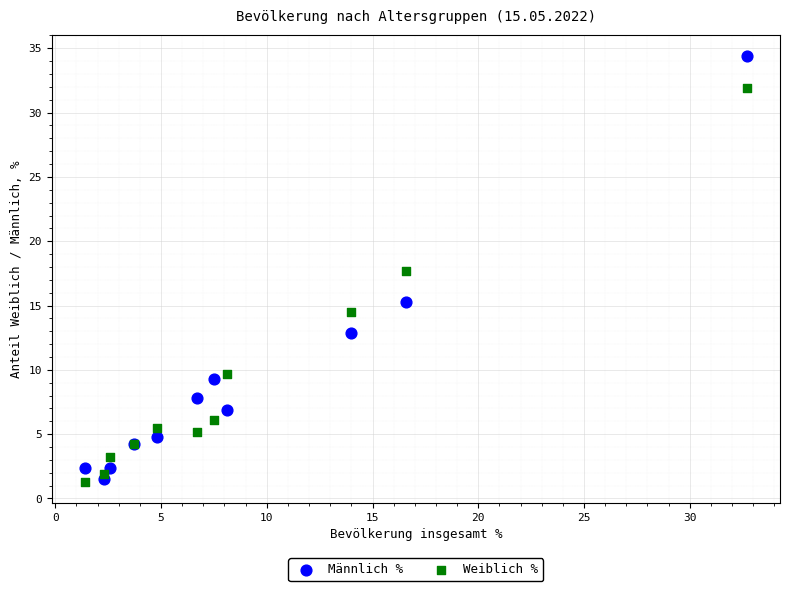

Which series contains the highest Y value?

Männlich %